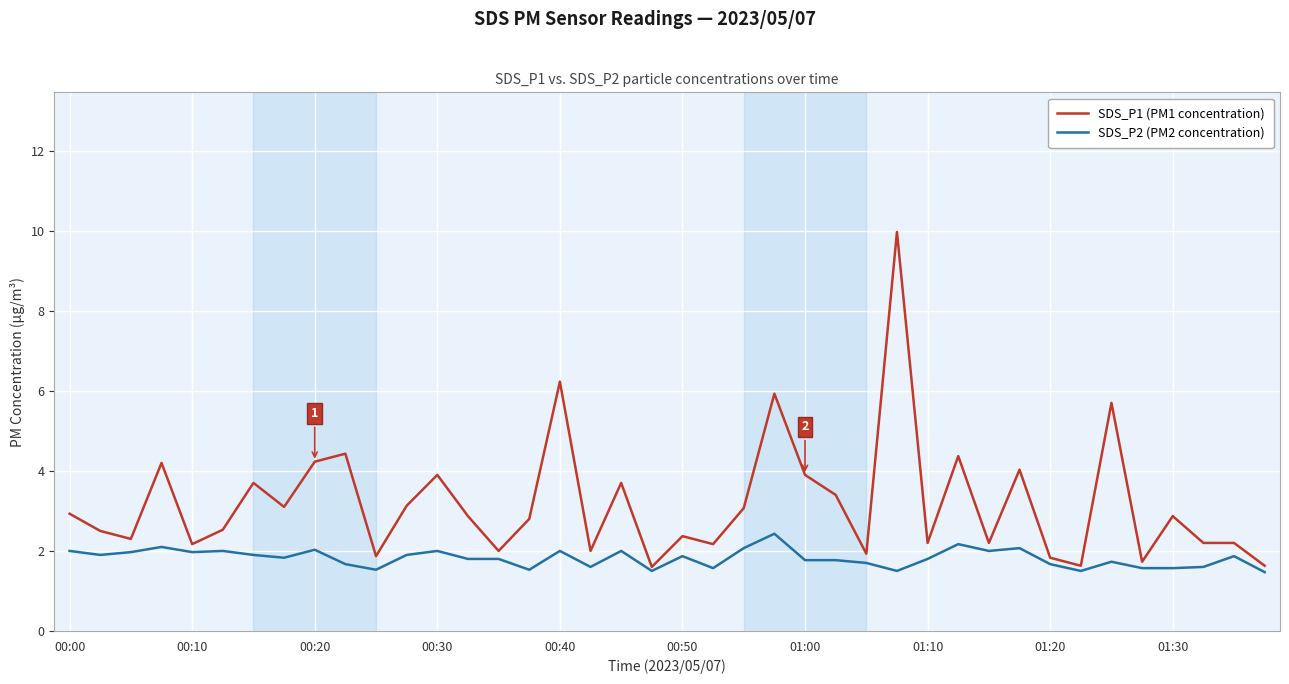

Which series has the largest total across all categories?

SDS_P1 (PM1 concentration)